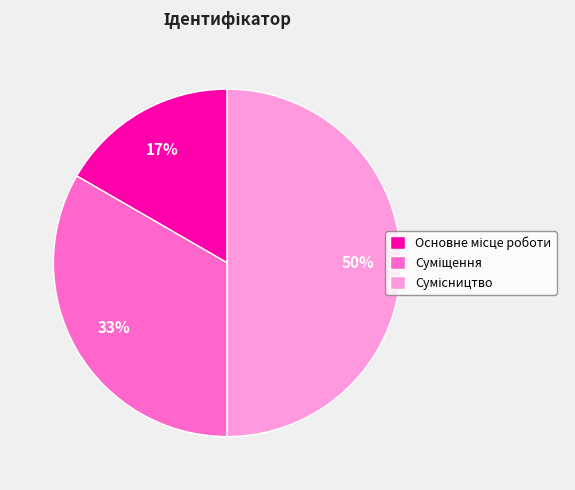

To the nearest percent, what is the average slice percentage?

33%